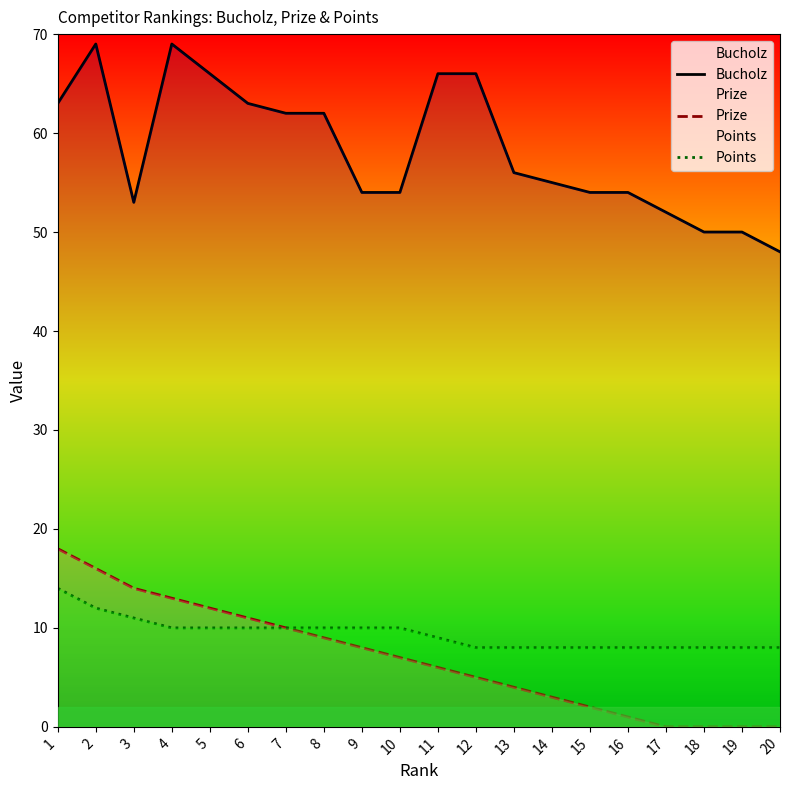

Which series has the largest total across all categories?

Bucholz